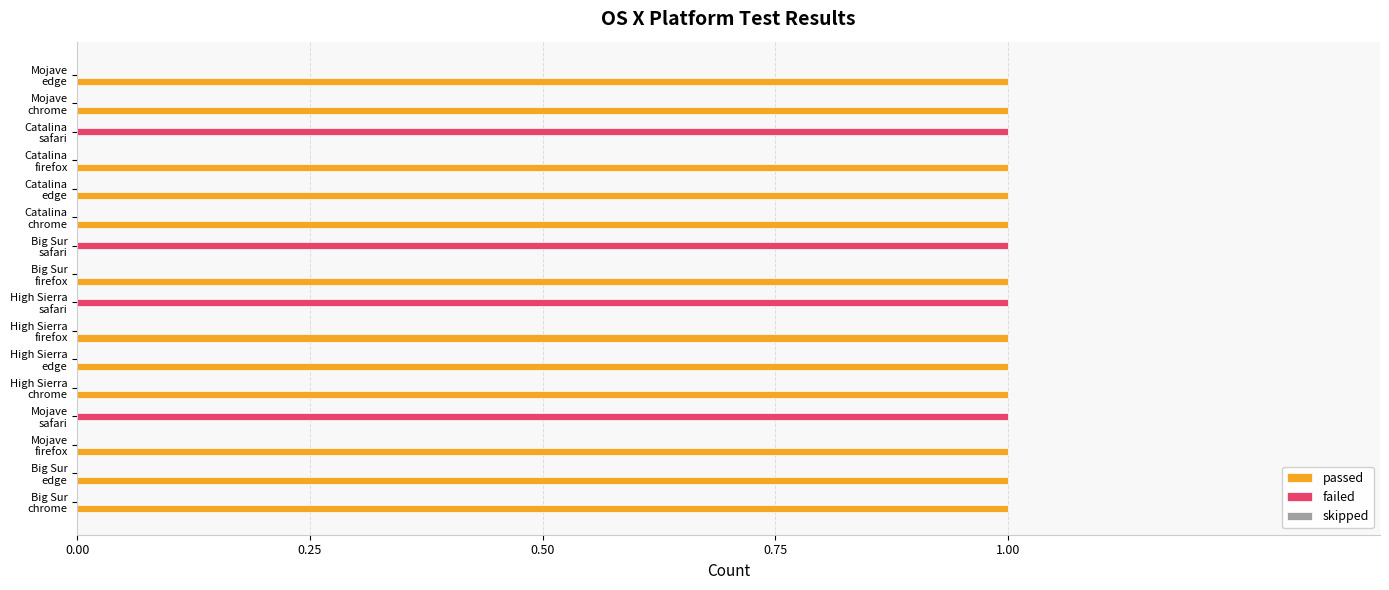

What is the sum of all failed values?

4